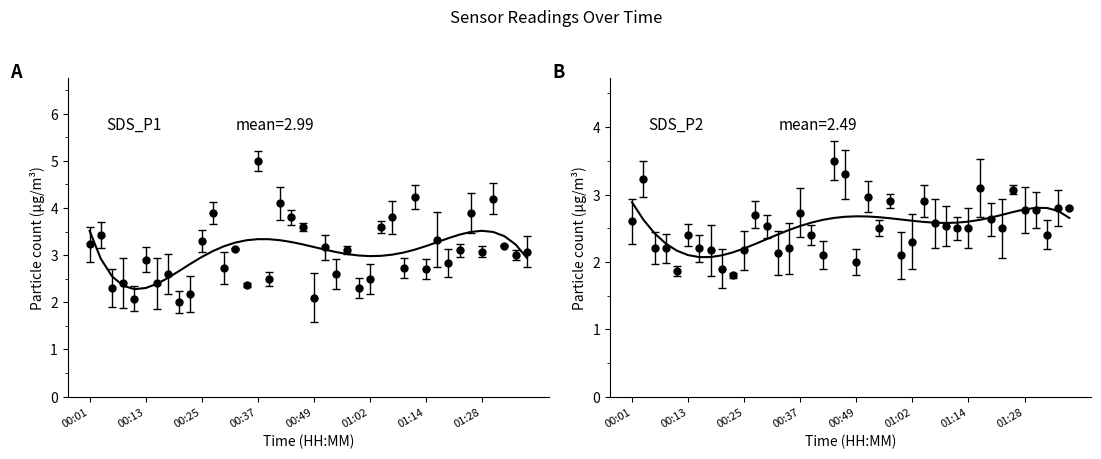

The value of SDS_P1 fit at 8 is 0.8. True or false?

False